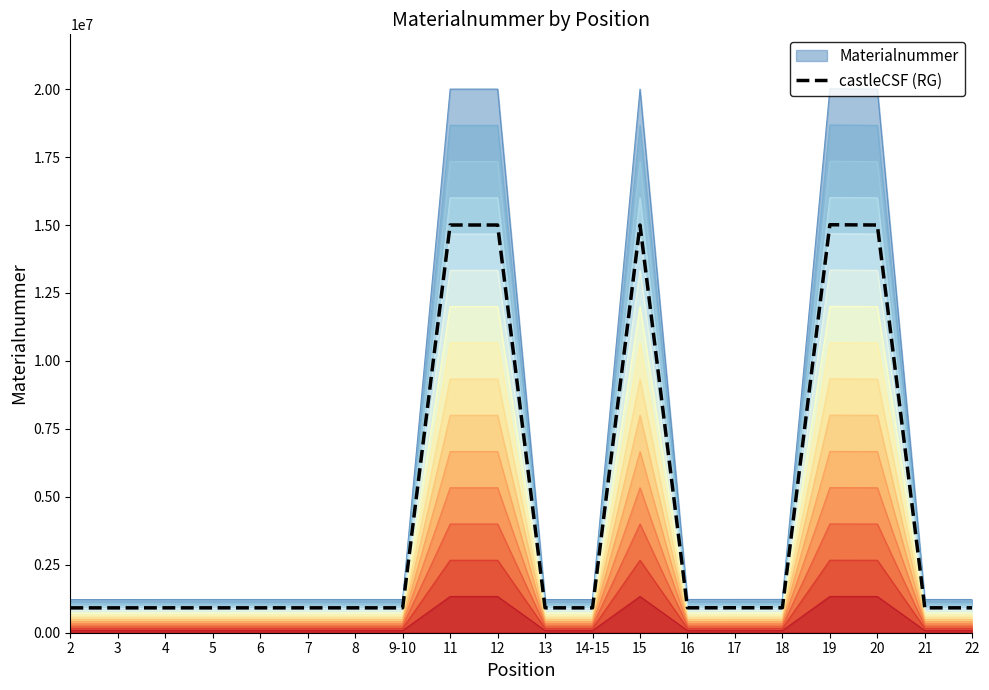

The value at 22 is 916203.0. True or false?

True